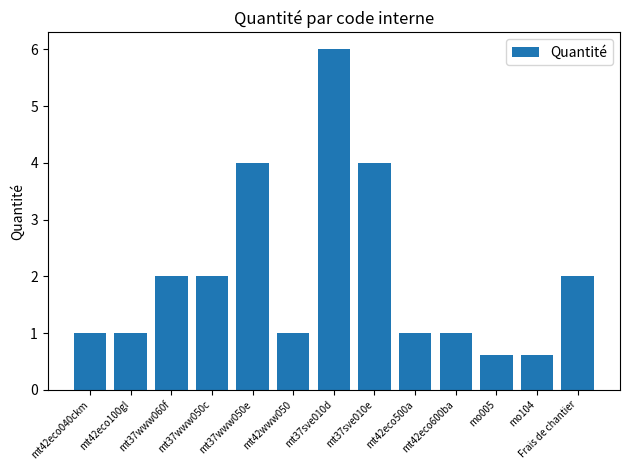

Count the number of data series in this chart.

1